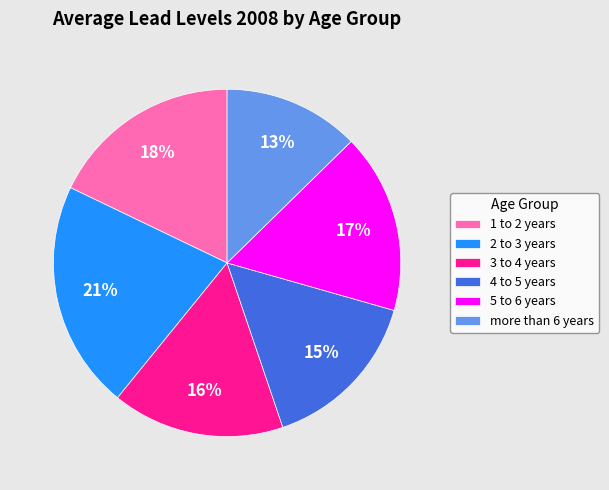

How many segments does this pie chart have?

6